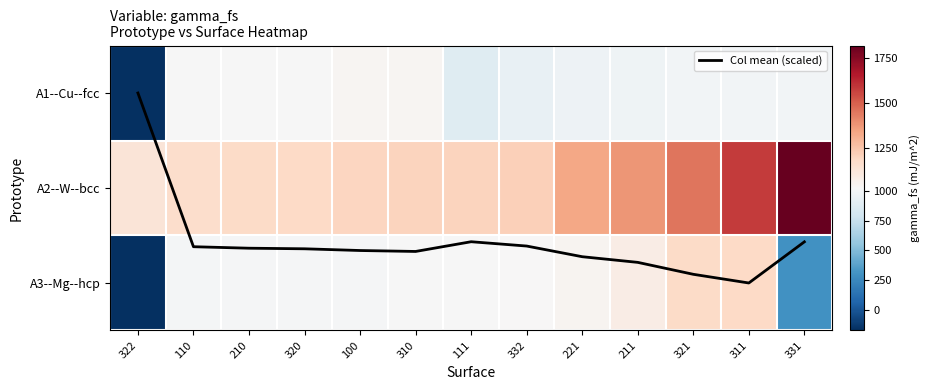

Which series changed the most between 320 and 100?

A1--Cu--fcc